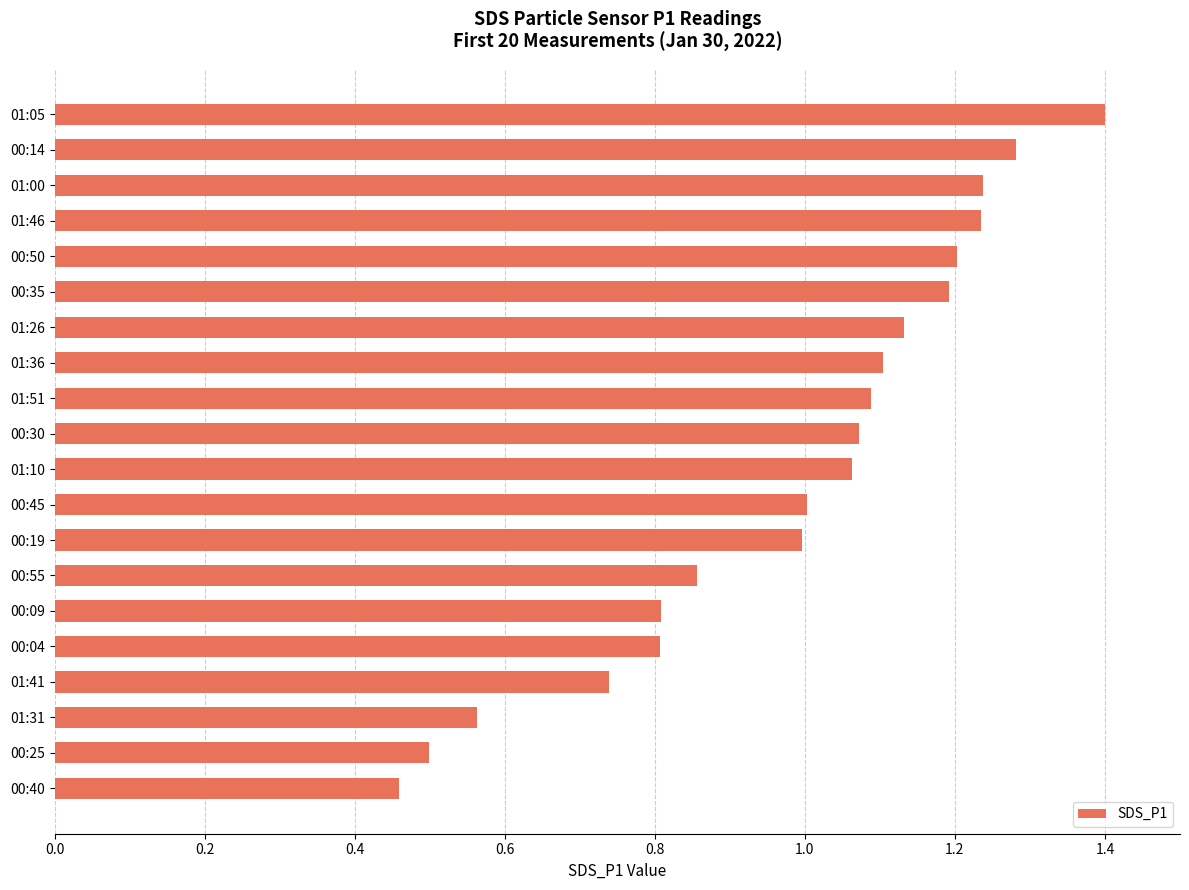

What is the change in value from 00:19 to 01:00?

+0.2